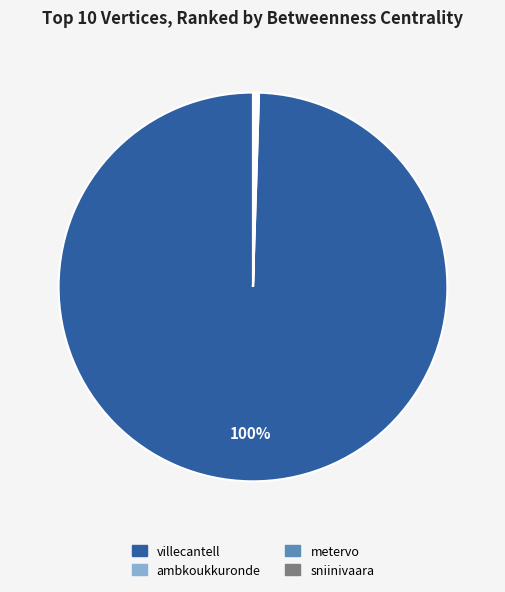

What is the largest slice in the pie chart?

villecantell